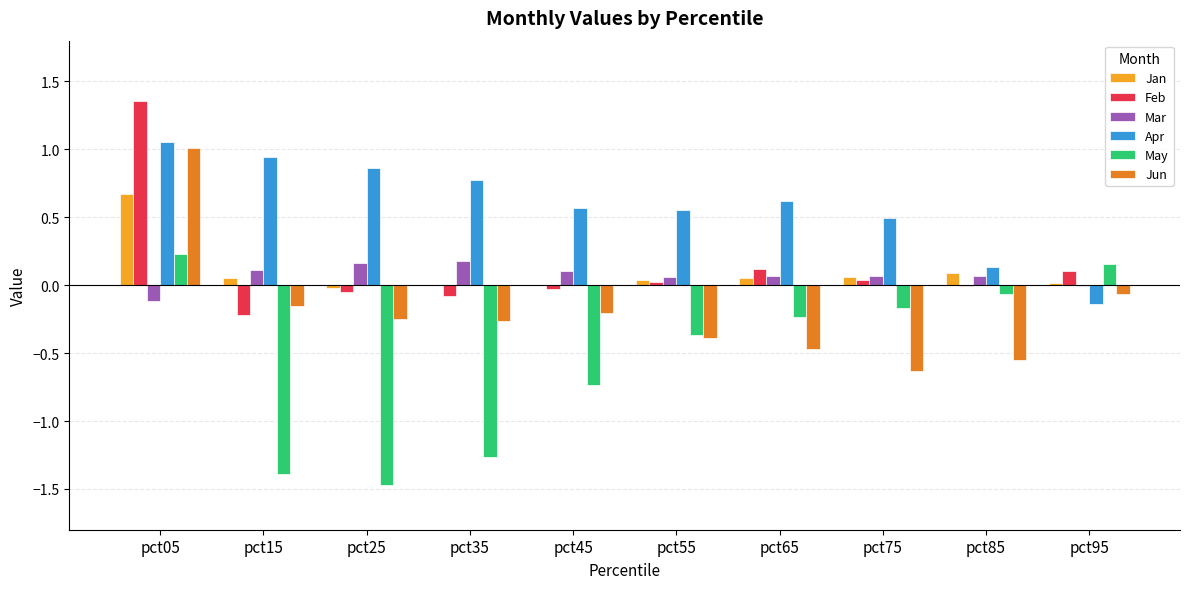

What is the sum of all Jun values?

-2.0